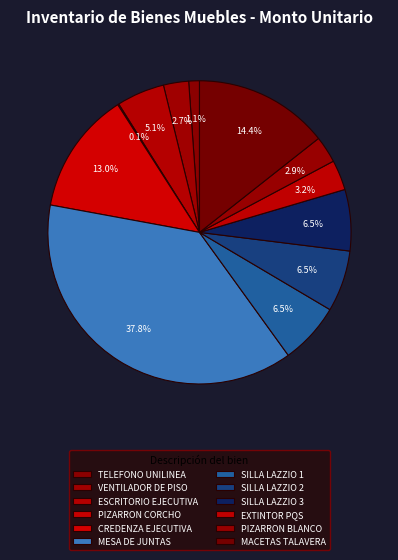

Combined, do PIZARRON BLANCO and CREDENZA EJECUTIVA account for over 50%?

No